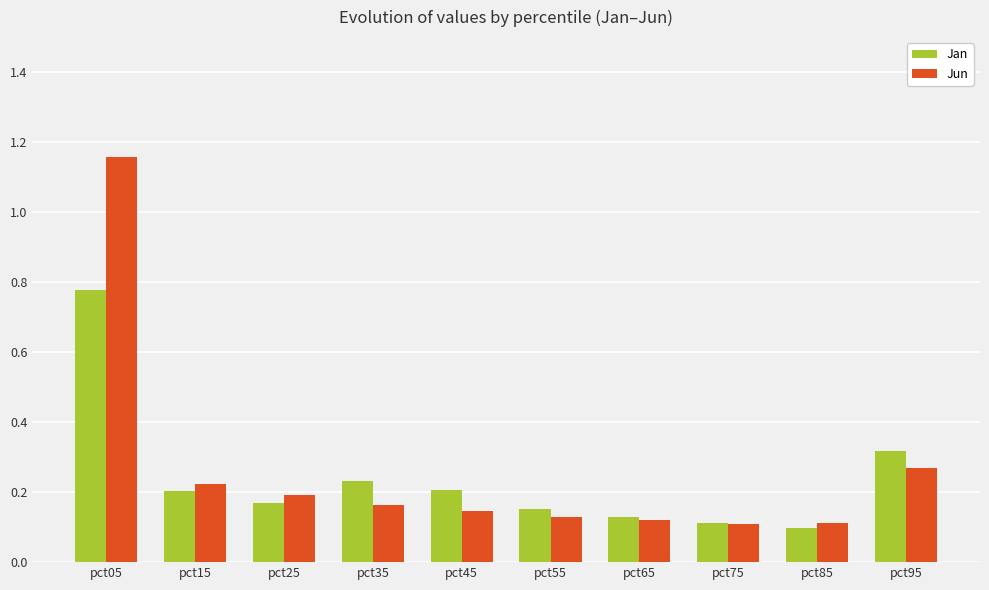

At which category does the chart reach its peak across all series?

pct05